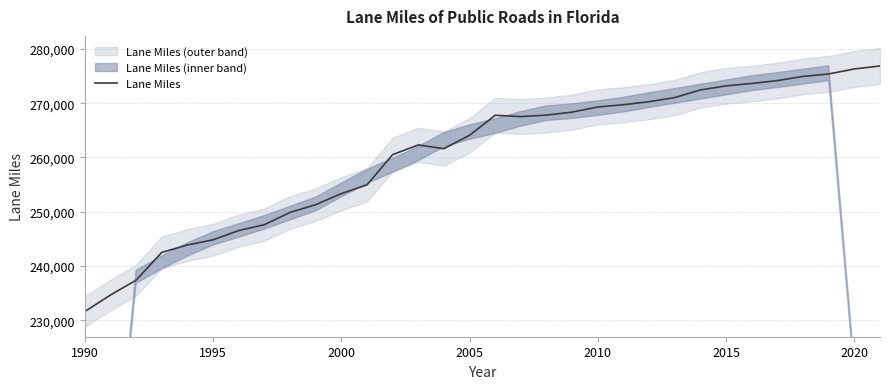

The Lane Miles series shows 151161.2 at 2010. True or false?

False